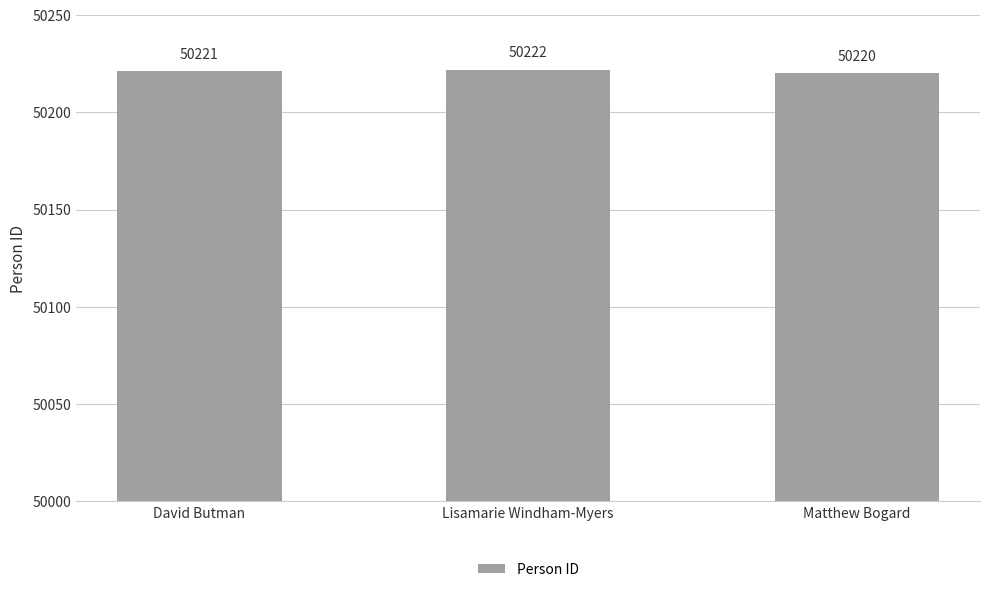

Reading left to right, what are all the values shown in this chart?

David Butman=50221	Lisamarie Windham-Myers=50222	Matthew Bogard=50220